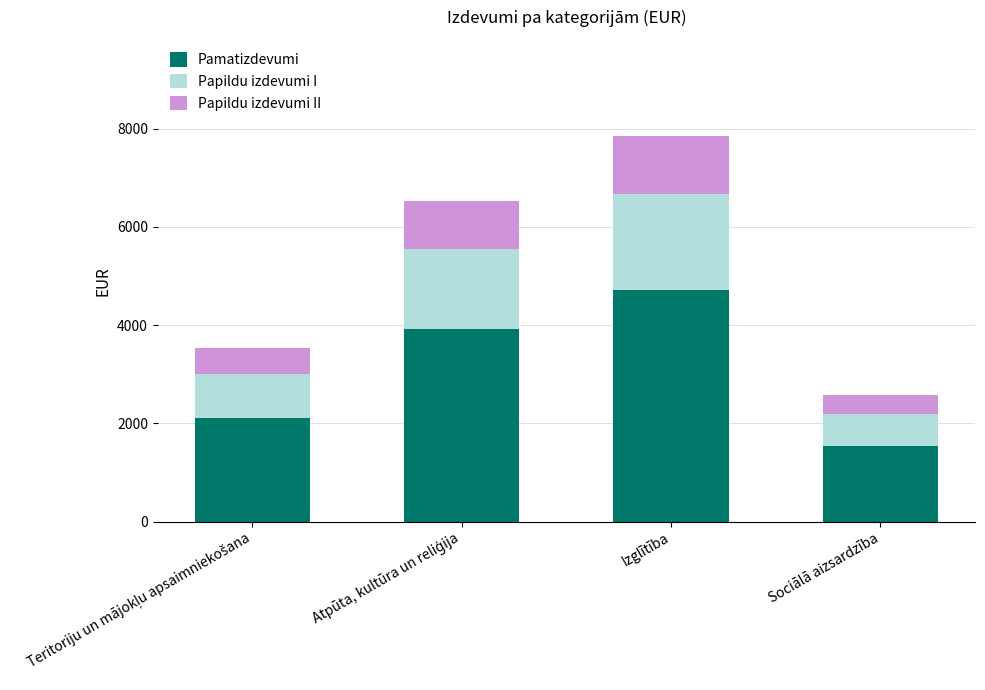

At which label does Pamatizdevumi reach its peak?

Izglītība